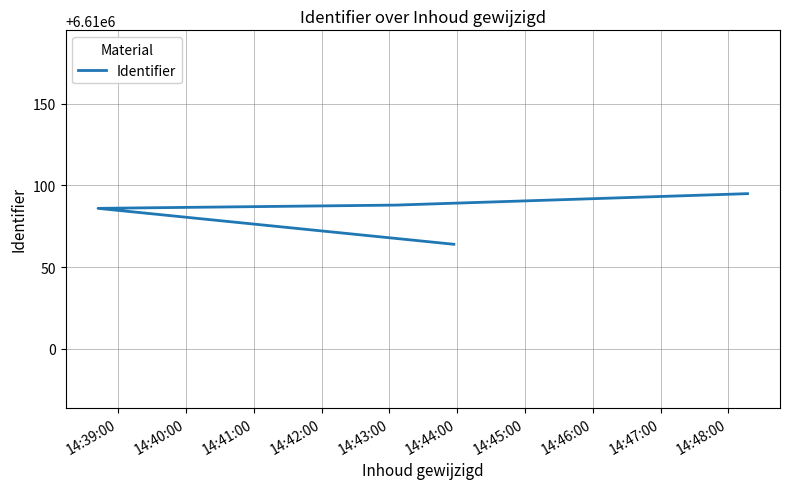

What is the minimum value shown in the chart?

6610064